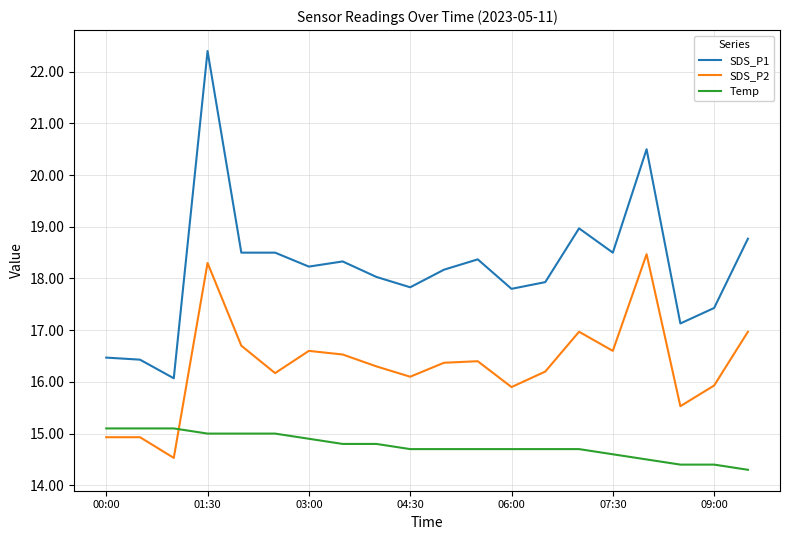

True or false: SDS_P2 and SDS_P1 cross at least once.

False